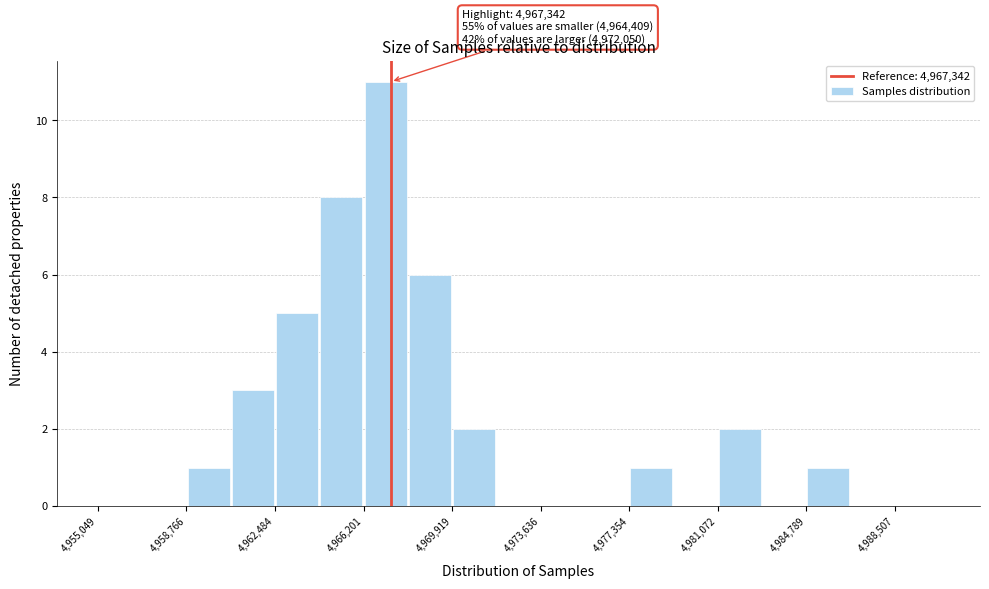

Around what value on the x-axis is the tallest bar? Give the approximate position of its centre, as read against the axis.

4967000